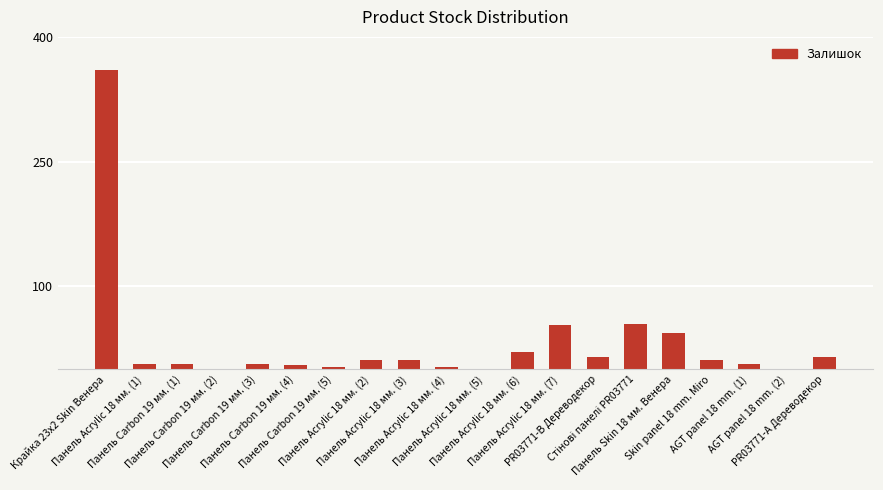

What is the greatest value displayed?

360